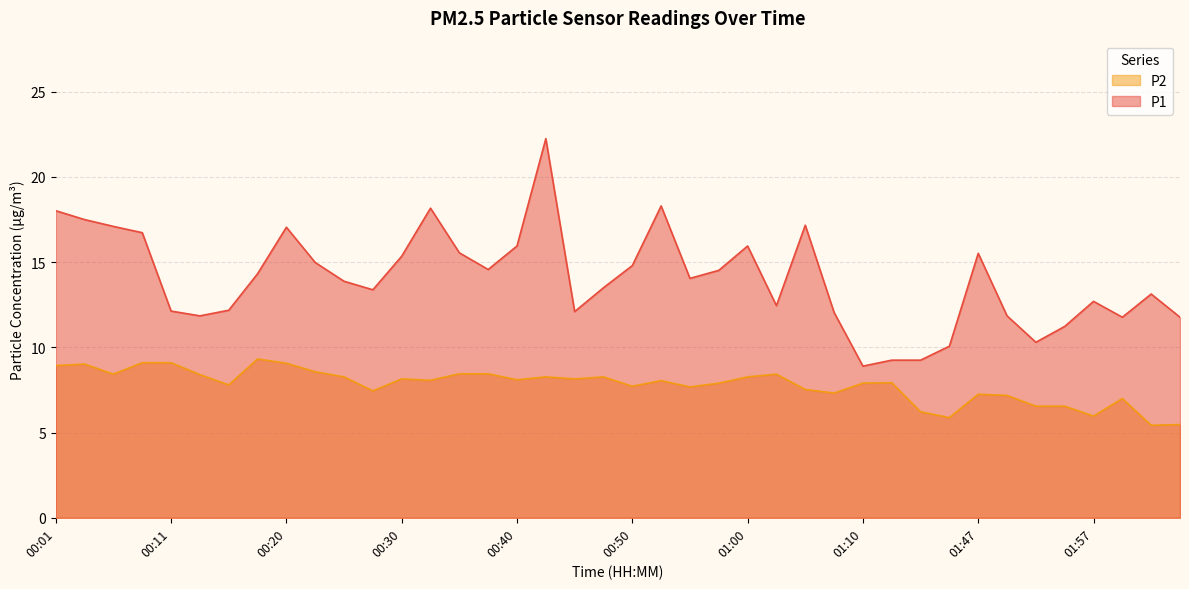

At which label does P1 first exceed 14?

00:01